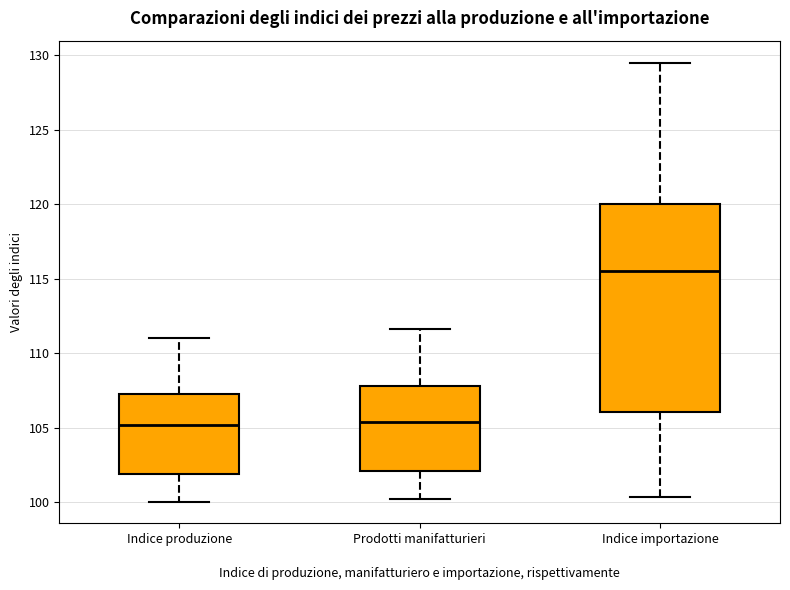

Reading left to right, transcribe this box plot: for each box, give where its median line is, the range the box spans, and where its two whiskers end, as read against the y-axis. The values are not printed on the chart, so give them approximately, as read against the axis.

Indice produzione: median 105.0, box 102.0 to 107.5, whiskers 100.0 to 111.0
Prodotti manifatturieri: median 105.5, box 102.0 to 108.0, whiskers 100.0 to 111.5
Indice importazione: median 115.5, box 106.0 to 120.0, whiskers 100.5 to 129.5